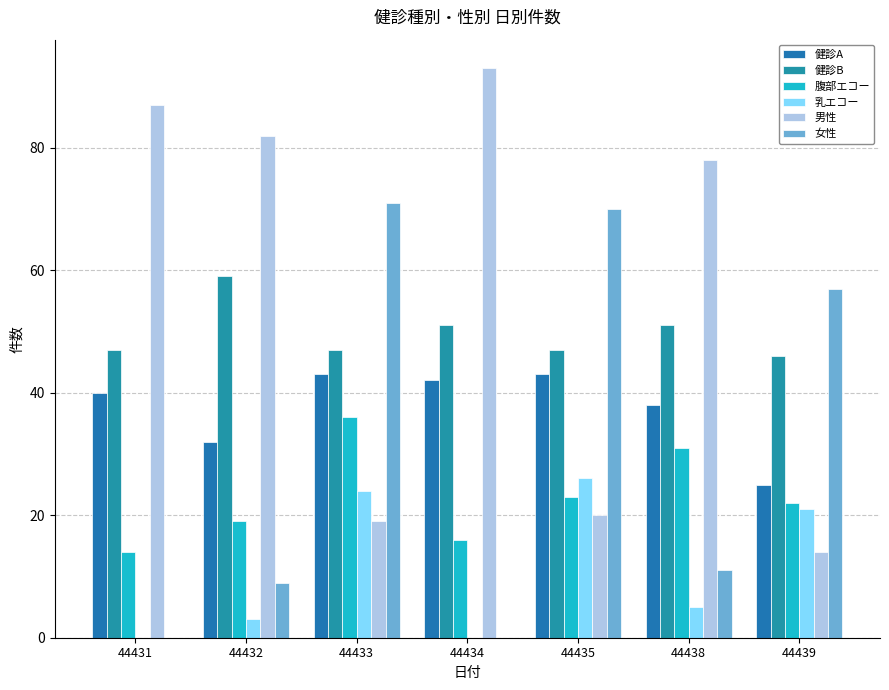

Which category has the highest value in the 女性 series?

44433